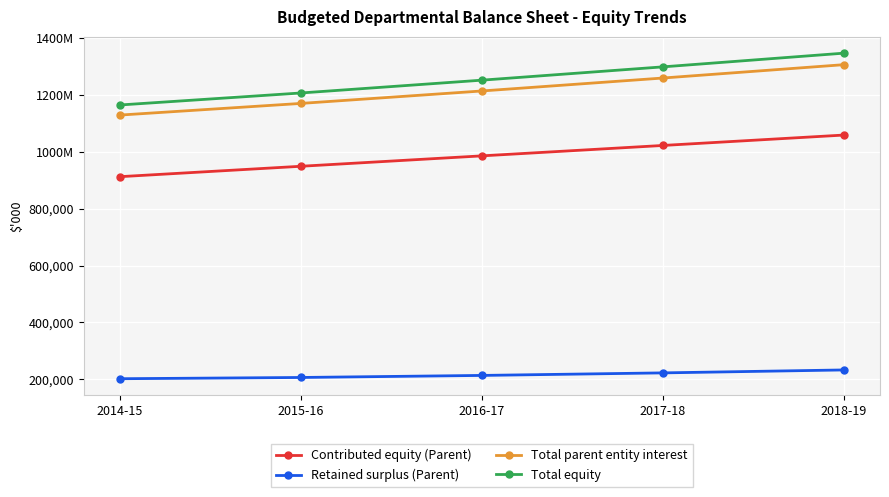

Does the chart have visible grid lines?

Yes